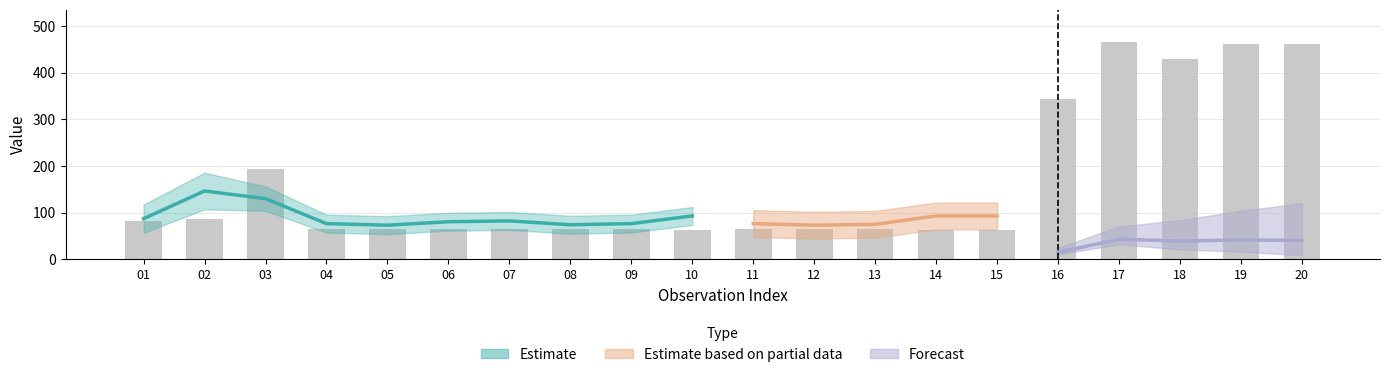

Between 11 and 03, which is larger?

03